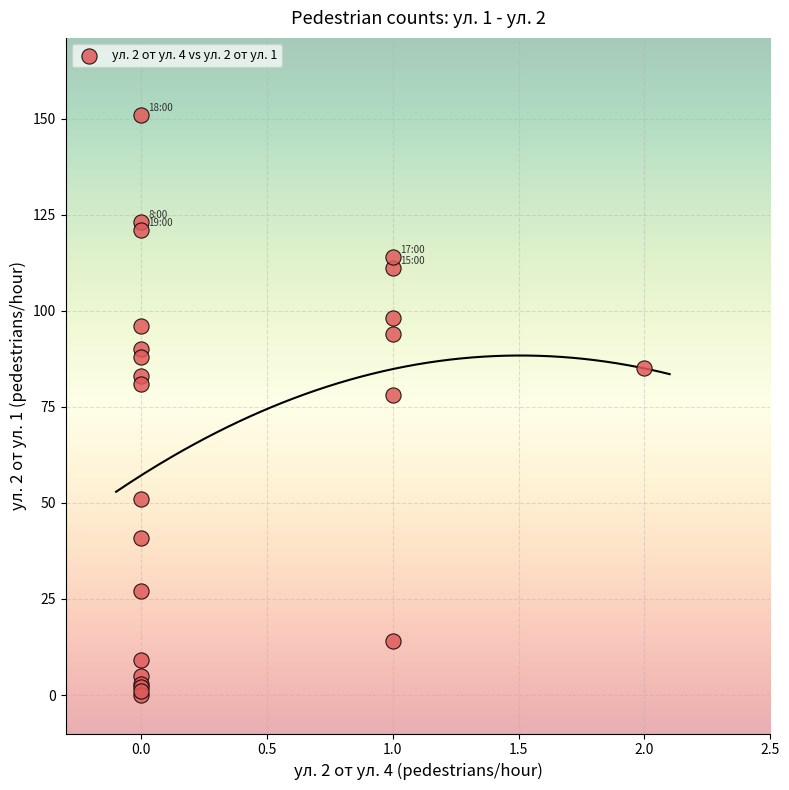

What Y value in the scatter plot is closest to 75?

78